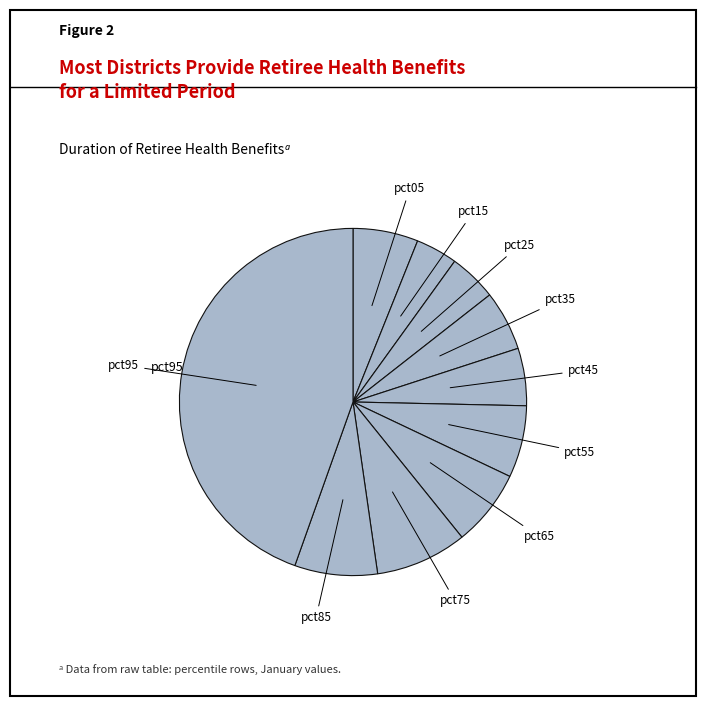

Count the number of slices in the pie.

10